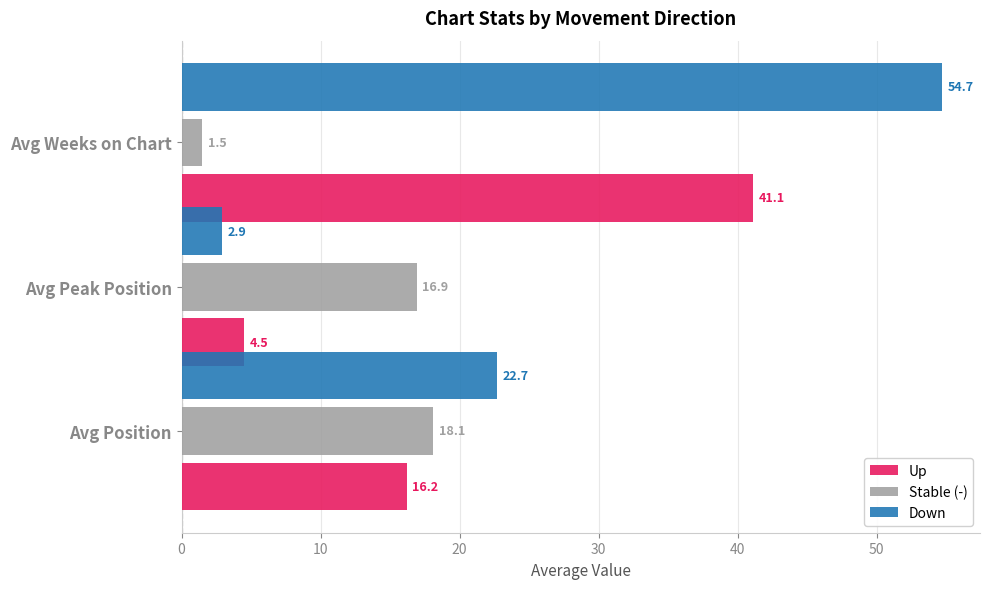

Rank the series by their maximum value, from lowest to highest.

Stable (-), Up, Down